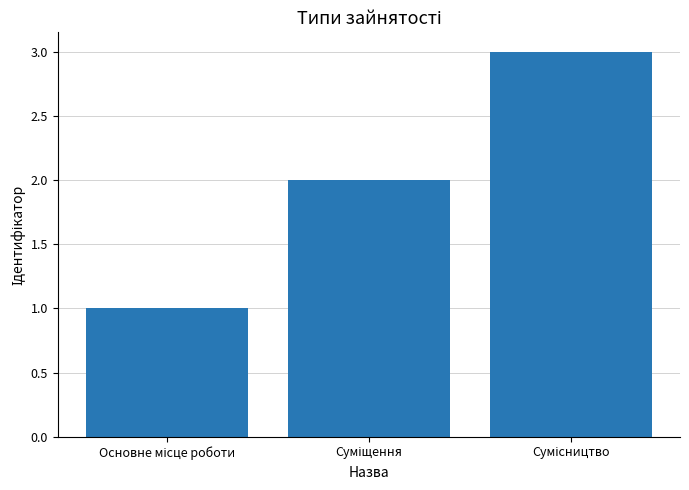

What is the maximum value shown in the chart?

3